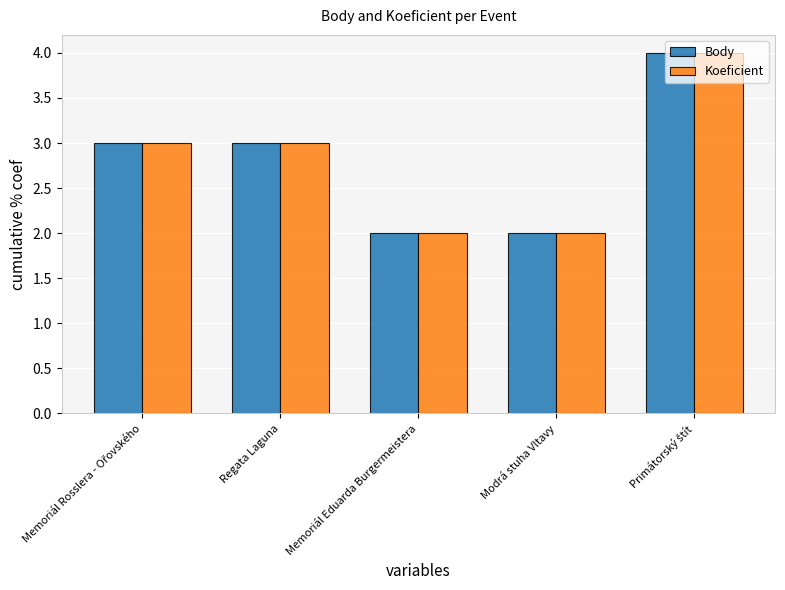

What is the sum of all Koeficient values?

14